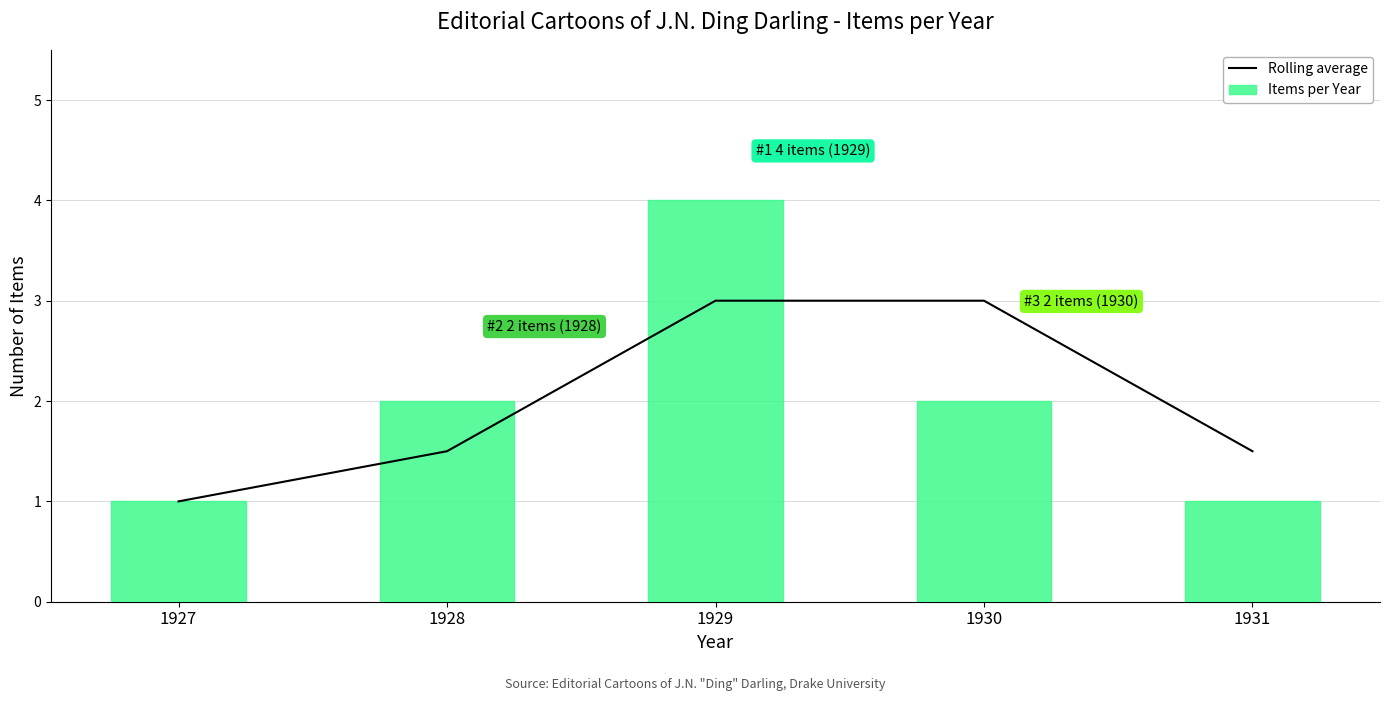

Count the number of categories in the chart.

5